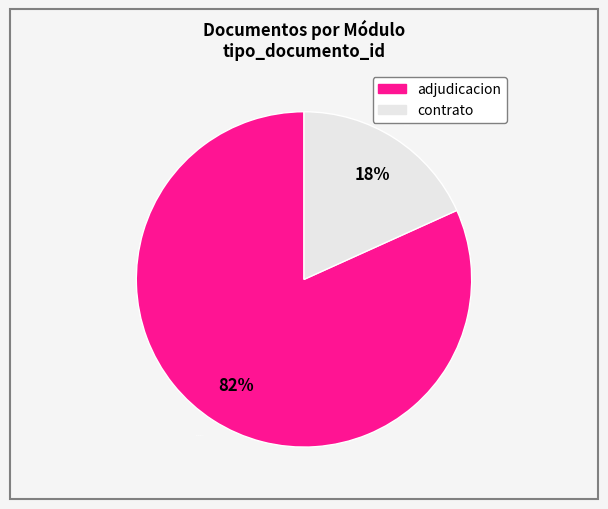

Is the sum of adjudicacion and contrato greater than half?

Yes